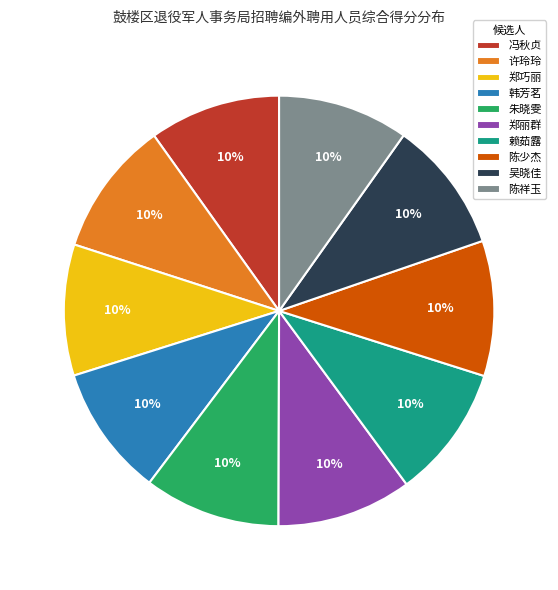

Combined, do 韩芳茗 and 赖茹露 account for over 50%?

No